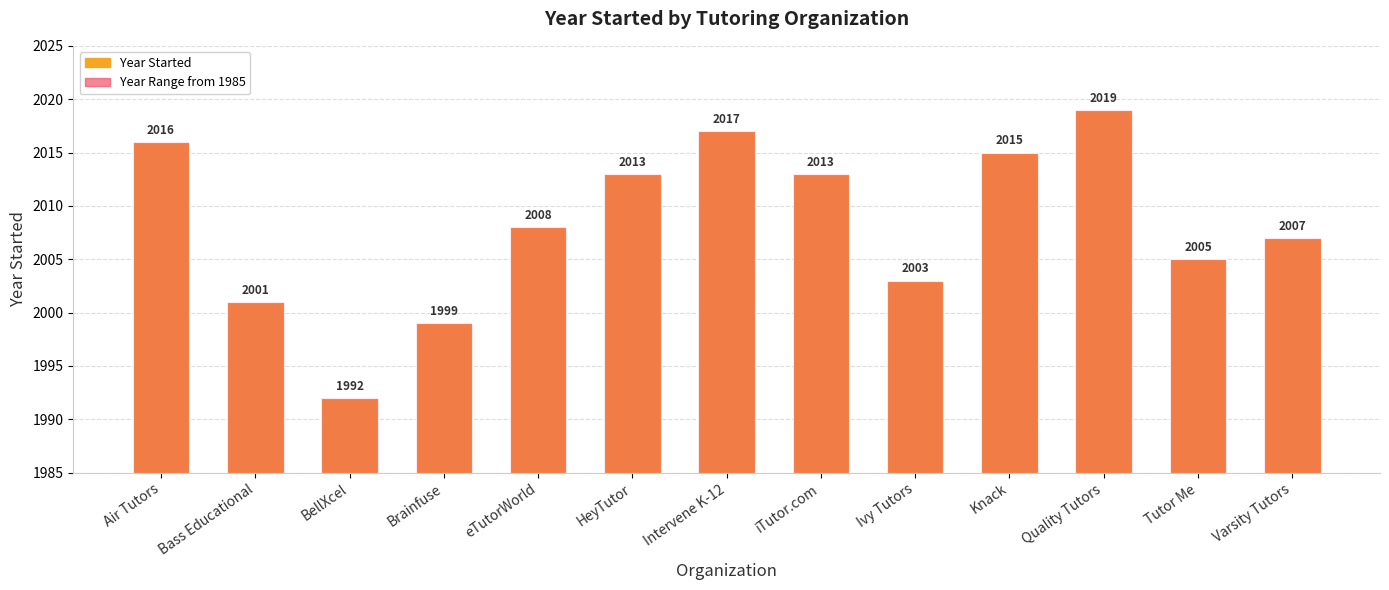

What is the difference between the Year Started values at Air Tutors and Ivy Tutors?

13